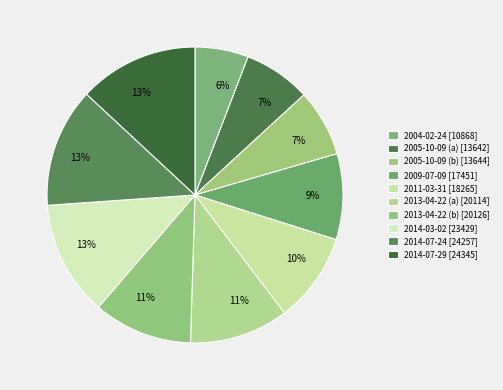

To the nearest percent, what percentage of the pie is 2014-03-02?

13%